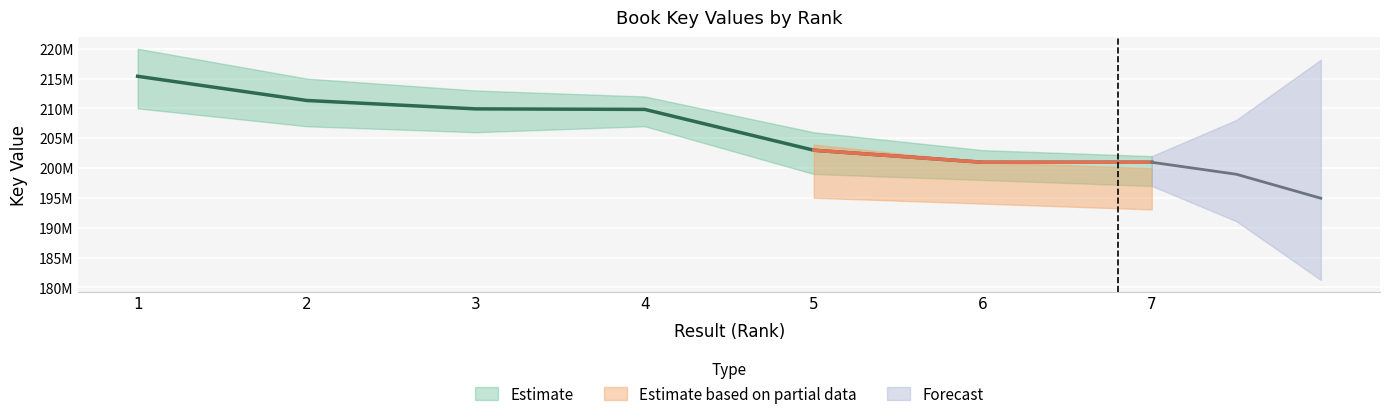

Which label corresponds to the smallest value in the chart?

7